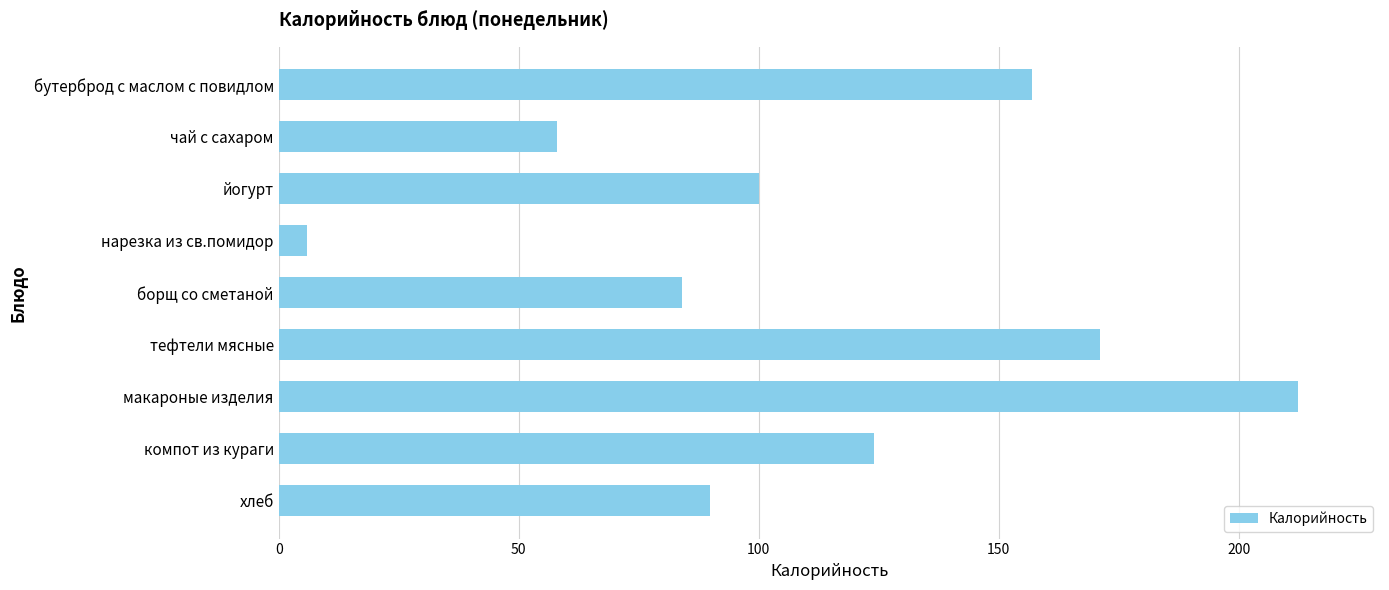

Reading top to bottom, what are all the values shown in this chart?

бутерброд с маслом с повидлом=157.0	чай с сахаром=58.0	йогурт=100.0	нарезка из св.помидор=6.0	борщ со сметаной=84.0	тефтели мясные=171.0	макароные изделия=212.4	компот из кураги=124.0	хлеб=89.9